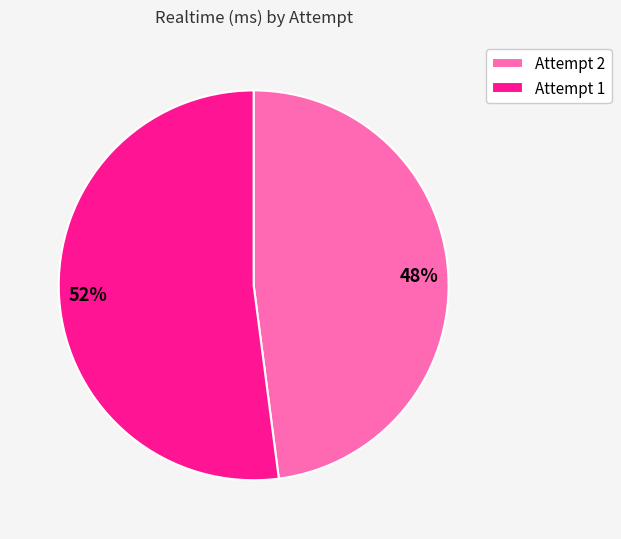

Count the number of slices in the pie.

2